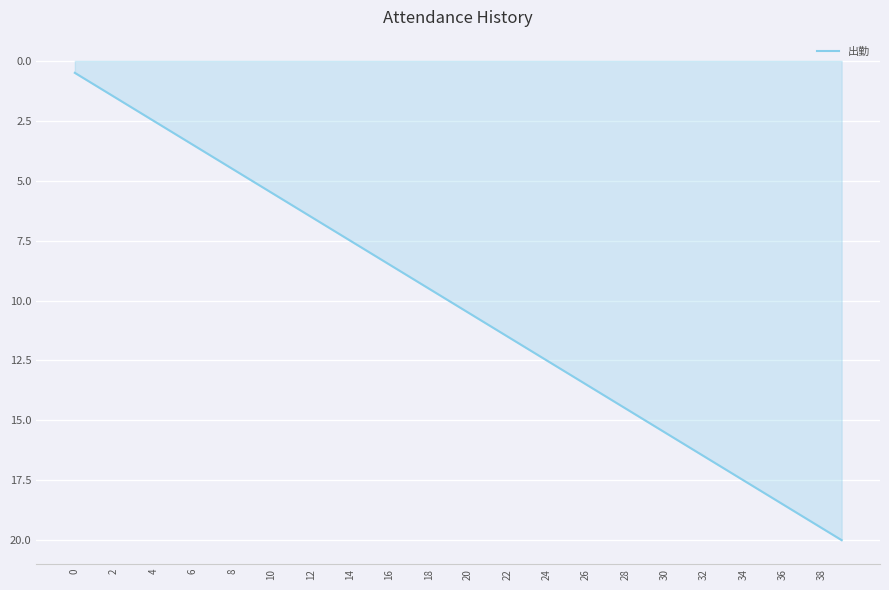

What is the greatest value displayed?

20.0